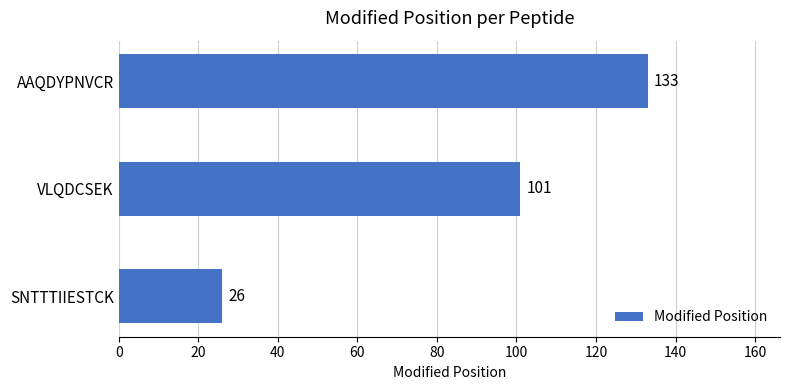

How many data points does each series have?

3